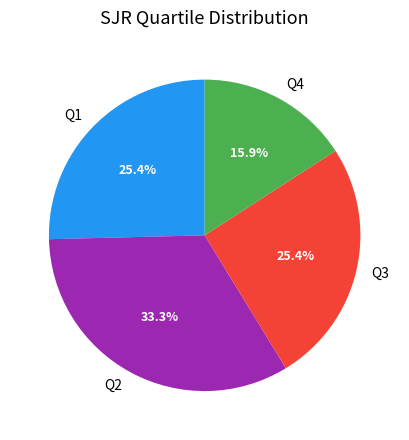

How much of the chart is everything except Q2?

66.7%